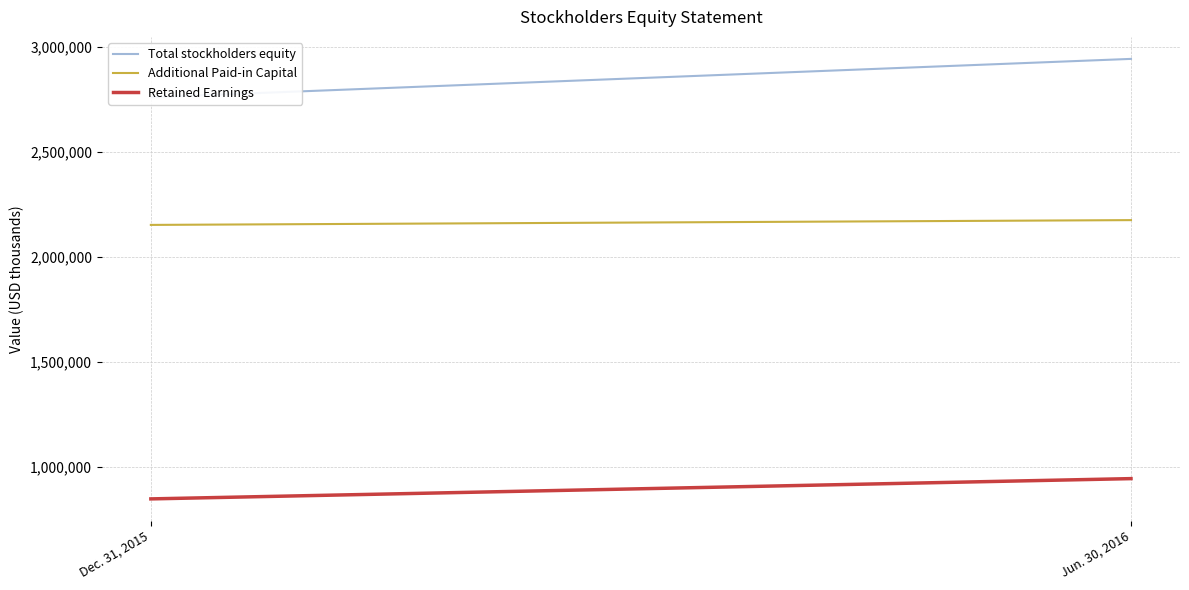

What is the maximum value for Additional Paid-in Capital?

2173632